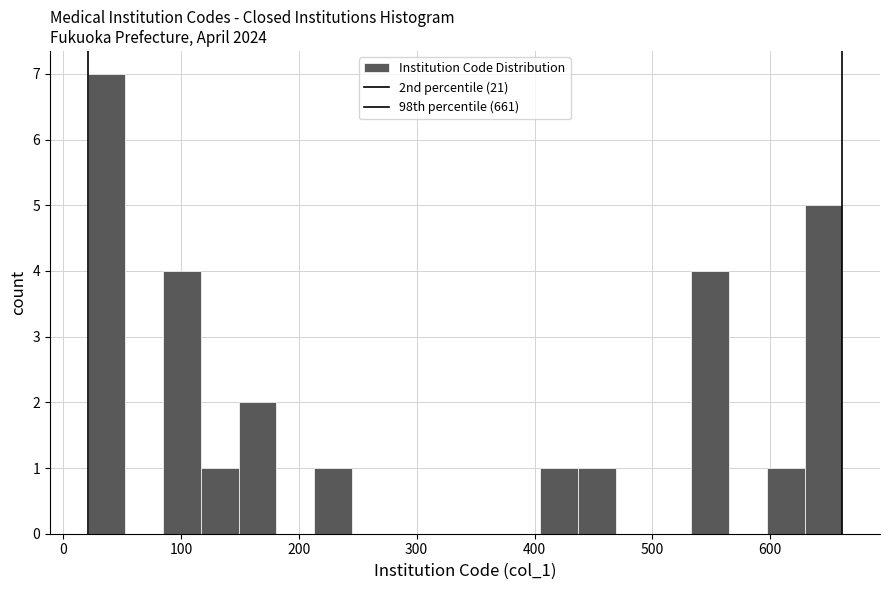

Around what value on the x-axis is the tallest bar? Give the approximate position of its centre, as read against the axis.

40